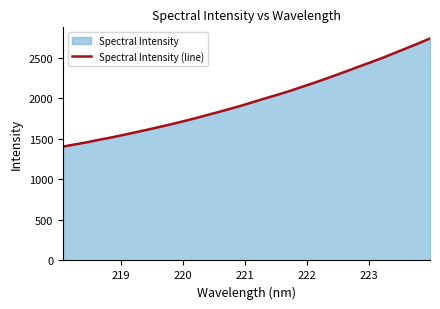

How many lines are shown in the chart?

1